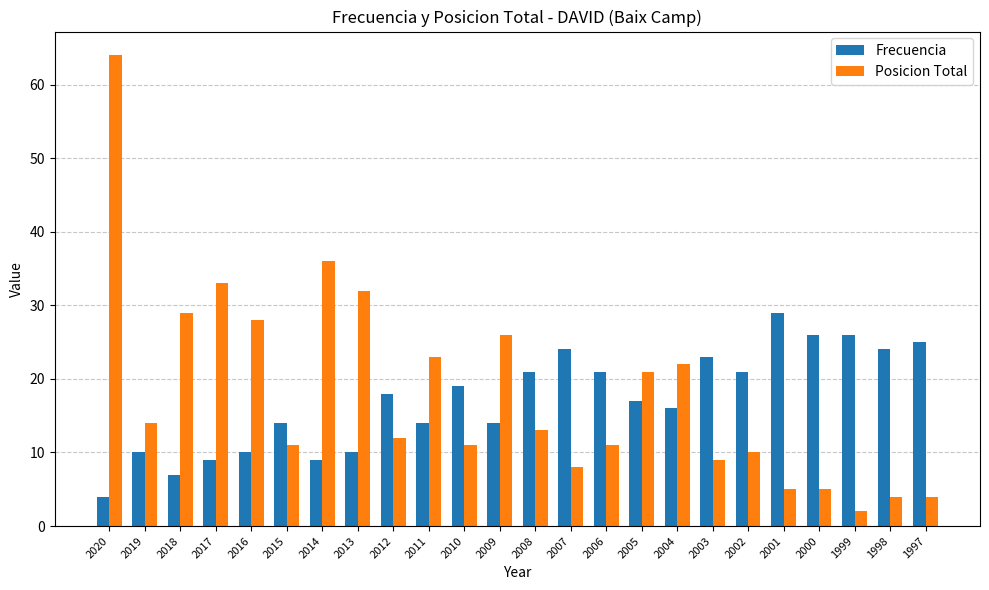

Rank the series by their average value, from lowest to highest.

Frecuencia, Posicion Total